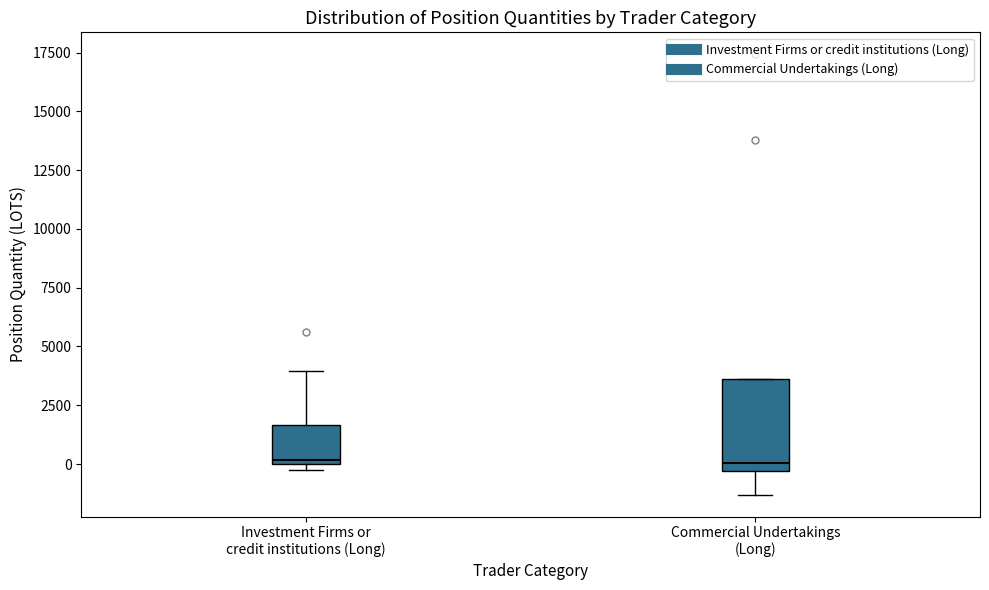

Reading left to right, read every box against the y-axis: the position of its median line, the range the box covers, and the ends of its whiskers. The values are not printed on the chart, so give them approximately, as read against the axis.

Investment Firms or credit institutions (Long): median 0 (just above the box's lower edge), box 0 to 1500, whiskers 0 (just below the box's lower edge) to 4000
Commercial Undertakings (Long): median 0, box -500 to 3500, whiskers -1500 to 3500